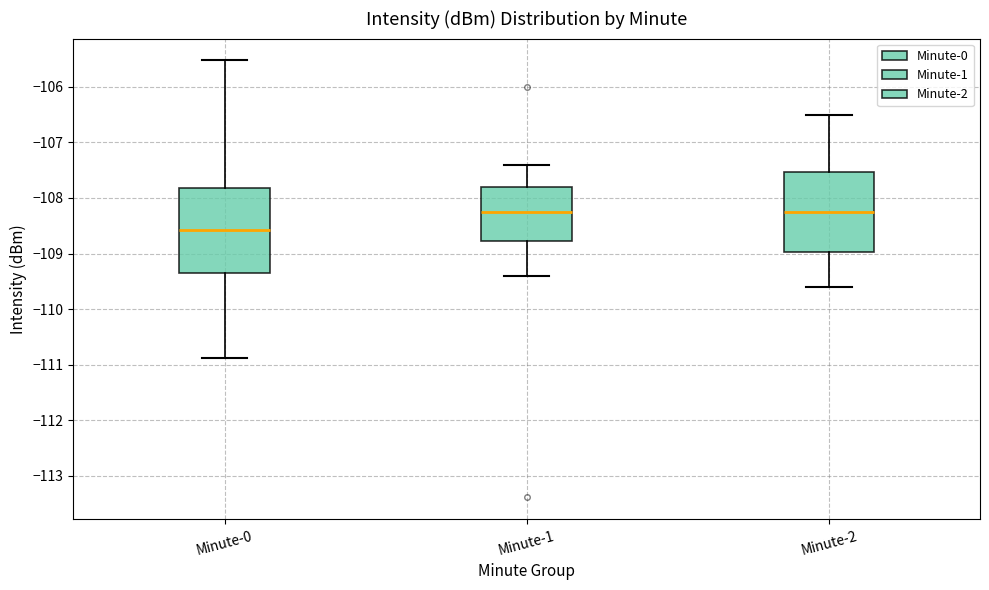

Where does the lower whisker of the box for Minute-0 end on the y-axis? The values are not printed on the chart, so give them approximately, as read against the axis.

-110.9